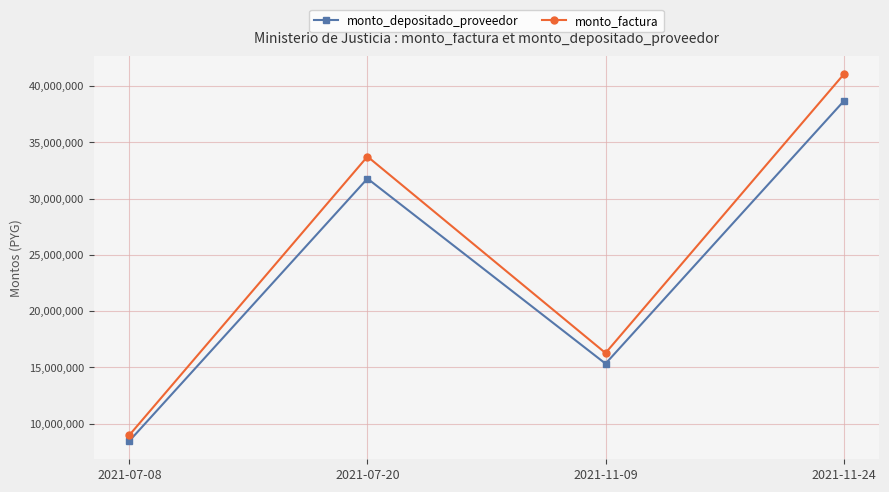

Is it true that monto_factura equals 16270350 at 2021-11-09?

True